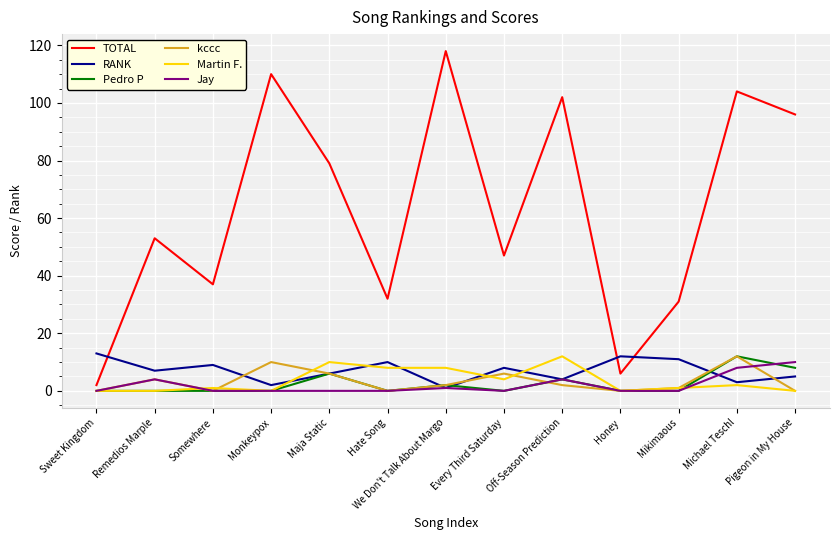

What is the total value across all series at Honey?

18